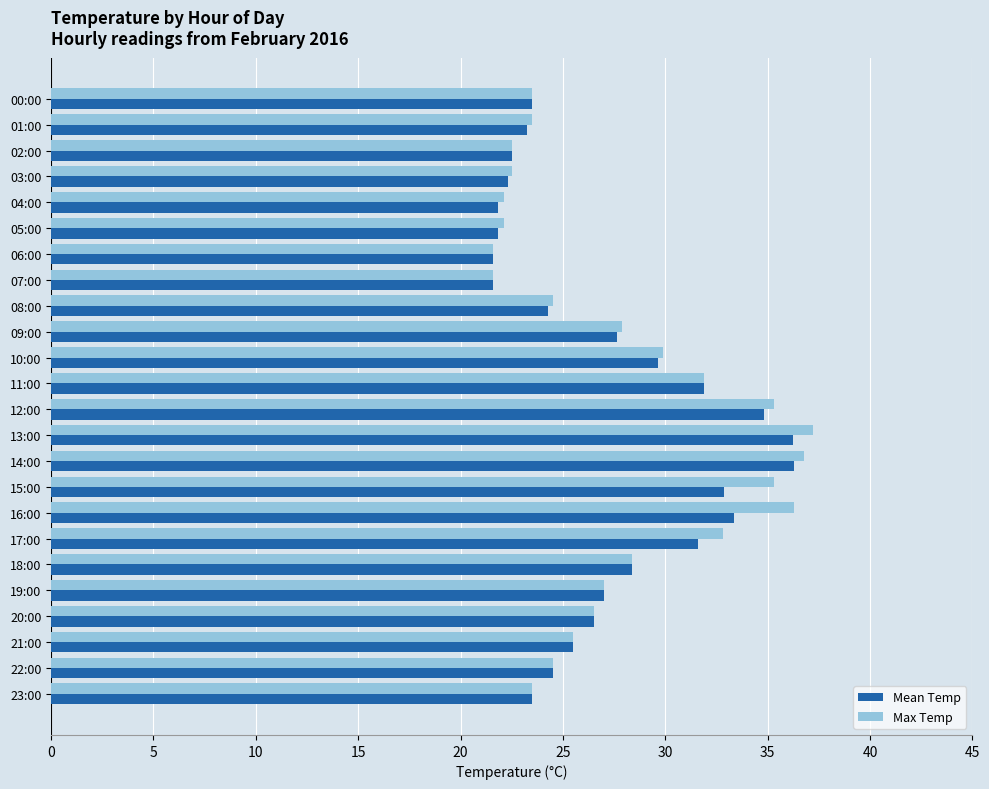

Is the value of Max Temp at 15:00 greater than the value of Mean Temp at 17:00?

Yes